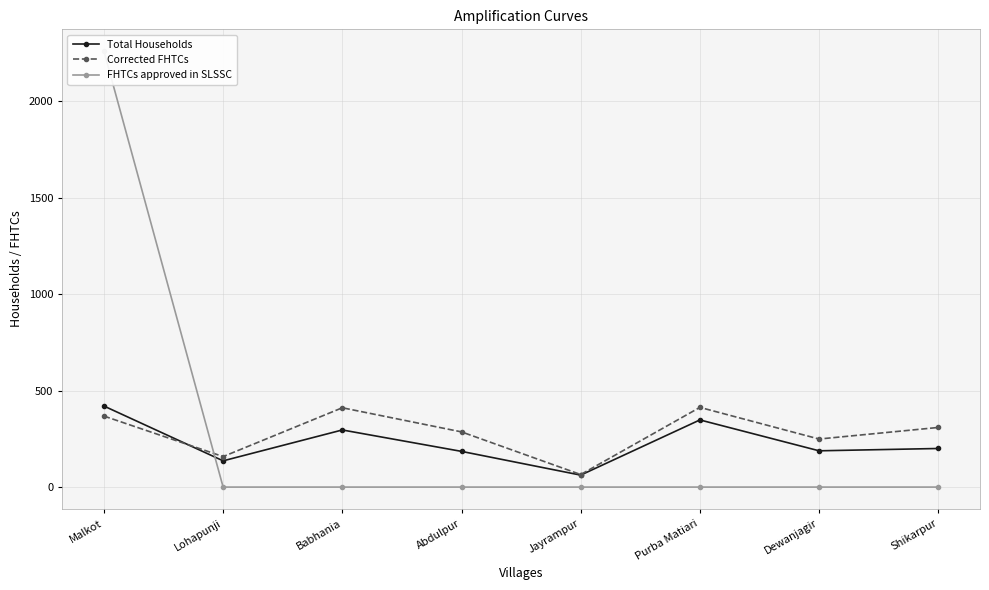

How many lines are shown in the chart?

3